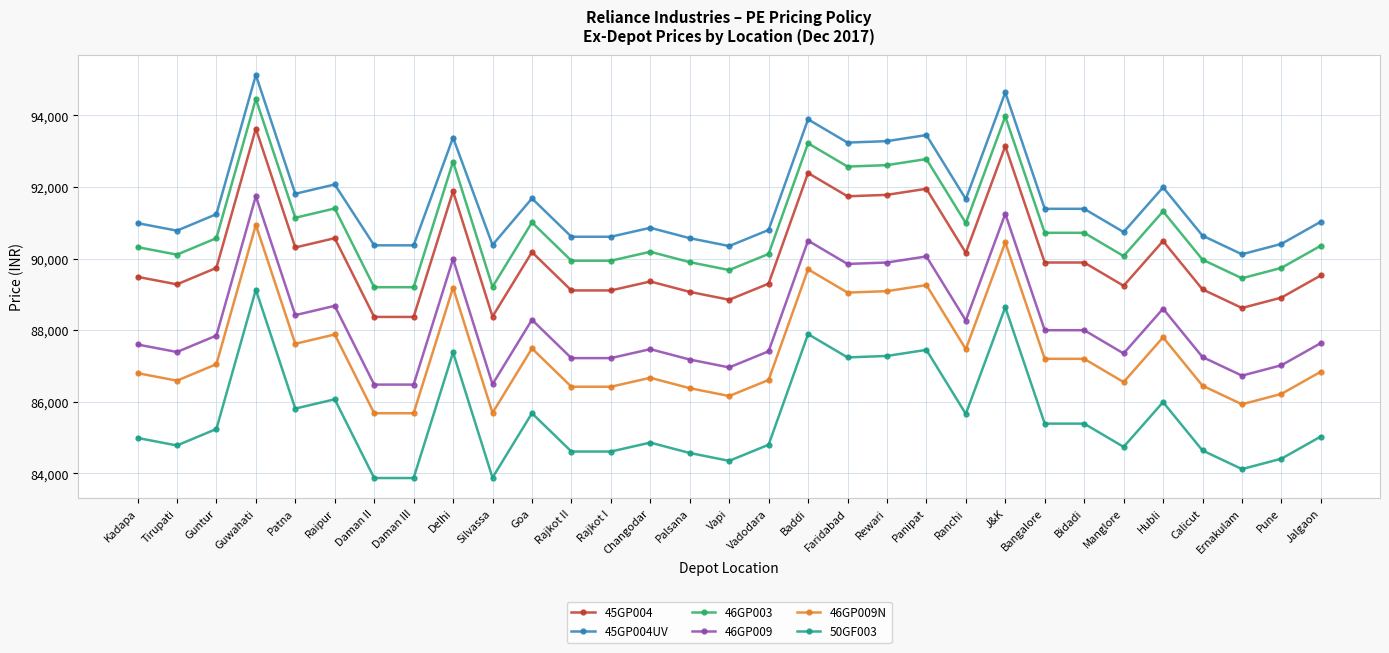

Is the value of 45GP004UV at Vapi greater than the value of 46GP009N at Palsana?

Yes